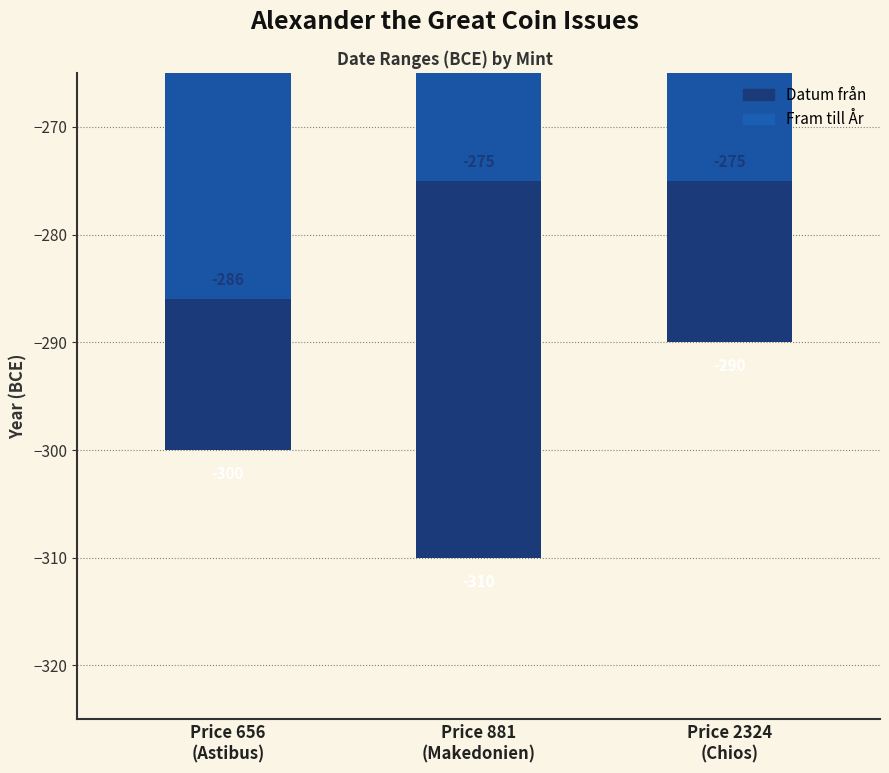

How many data points does each series have?

3